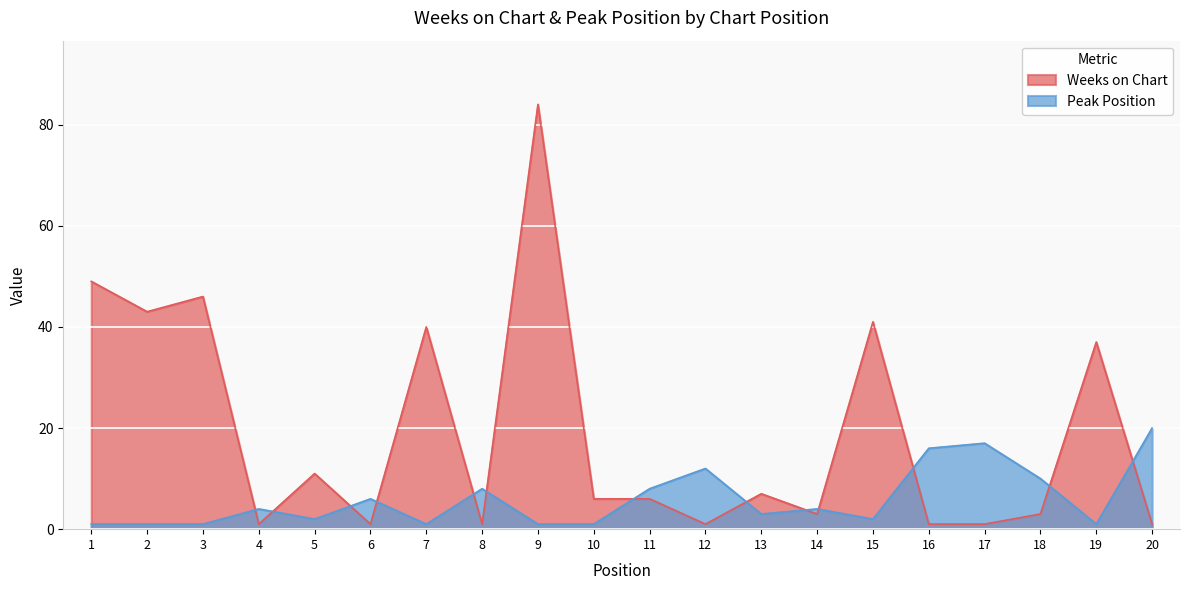

The value of Peak Position at 5 is 2. True or false?

True